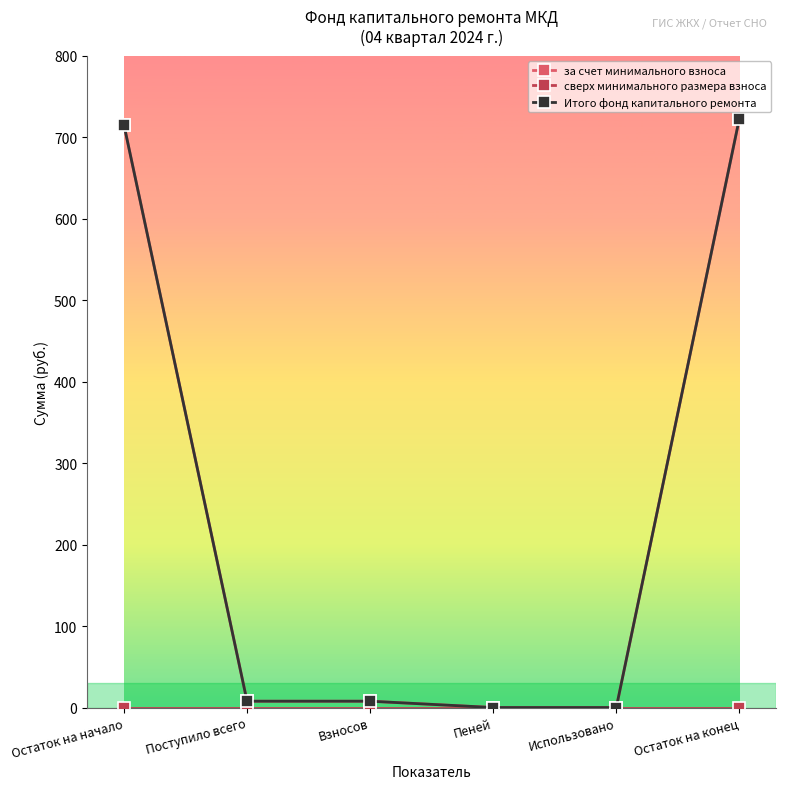

At which category is the sum across all series the highest?

Остаток на конец